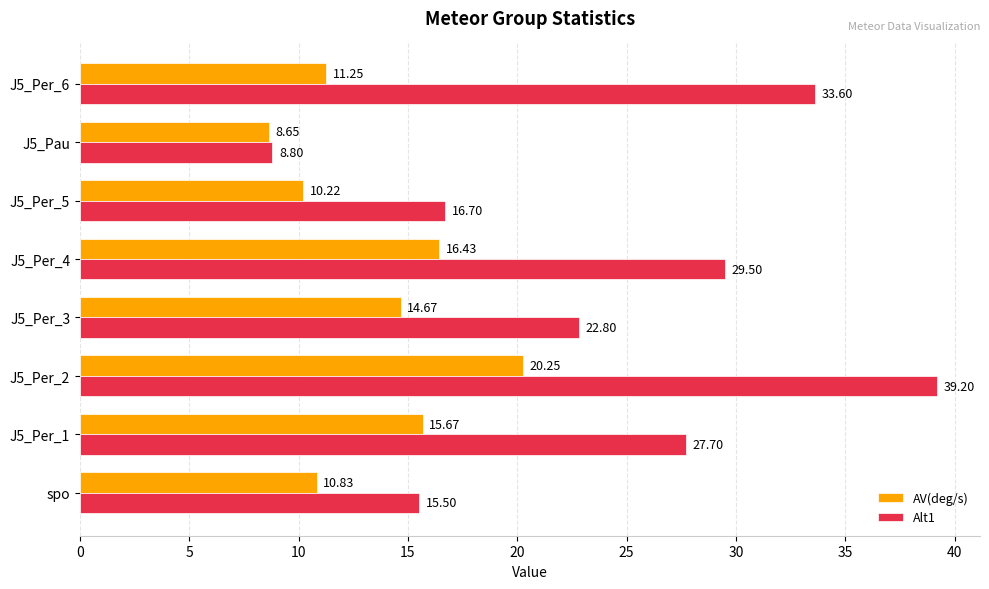

At which label is Alt1 closest to 24?

J5_Per_3